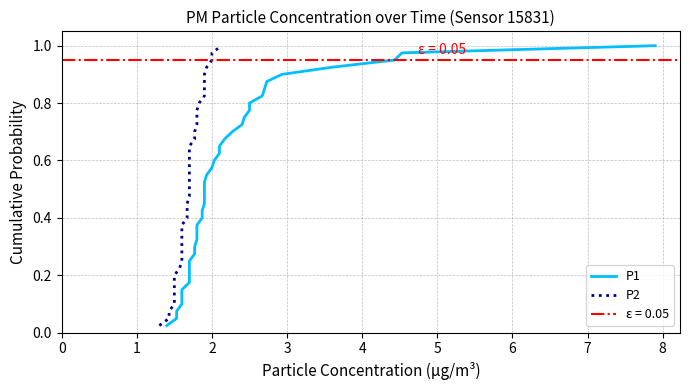

True or false: P1 and P2 intersect in this chart.

False